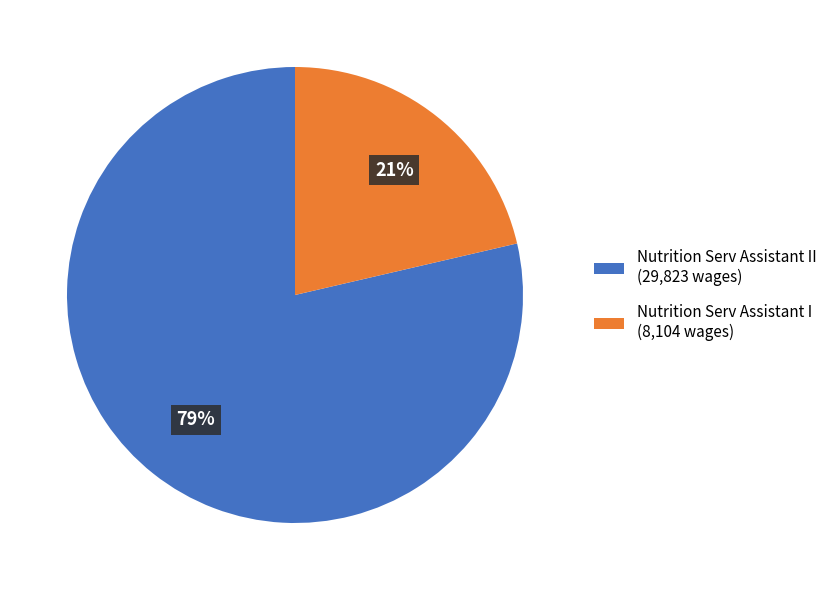

What is the smallest slice in the pie chart?

Nutrition Serv Assistant I (8,104 wages)